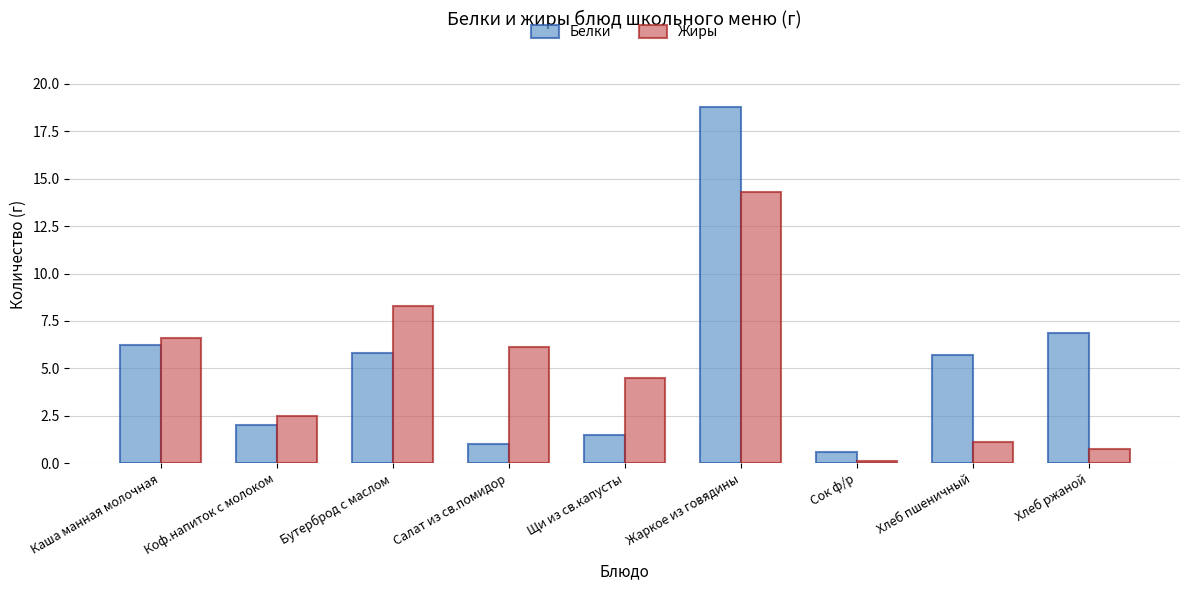

At which category does the chart reach its peak across all series?

Жаркое из говядины